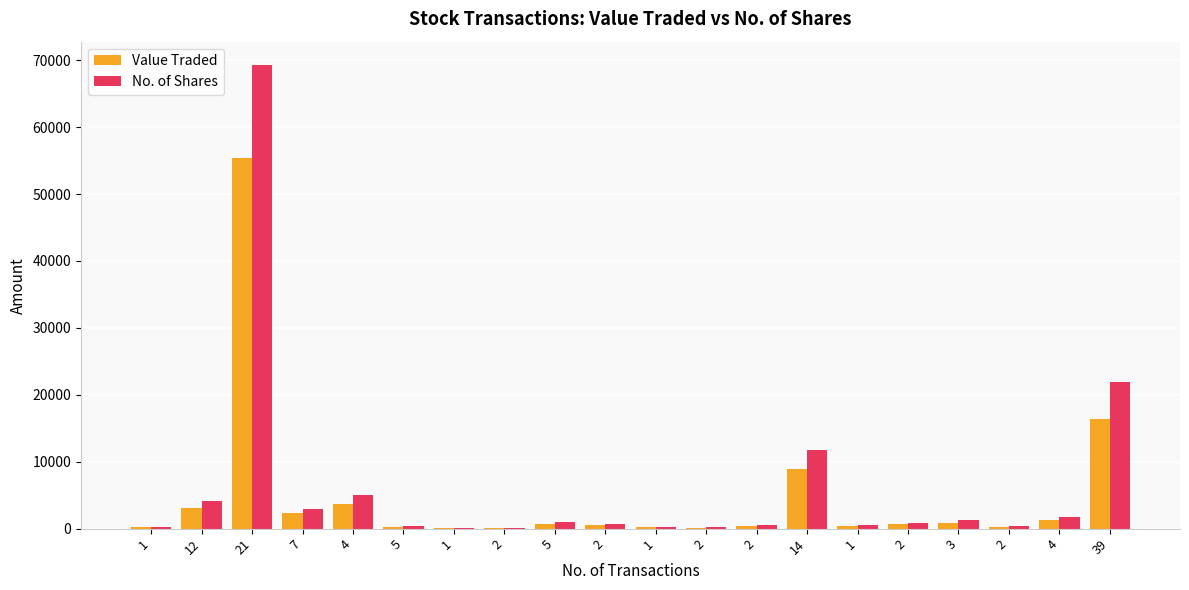

How many categories are shown in the chart?

20